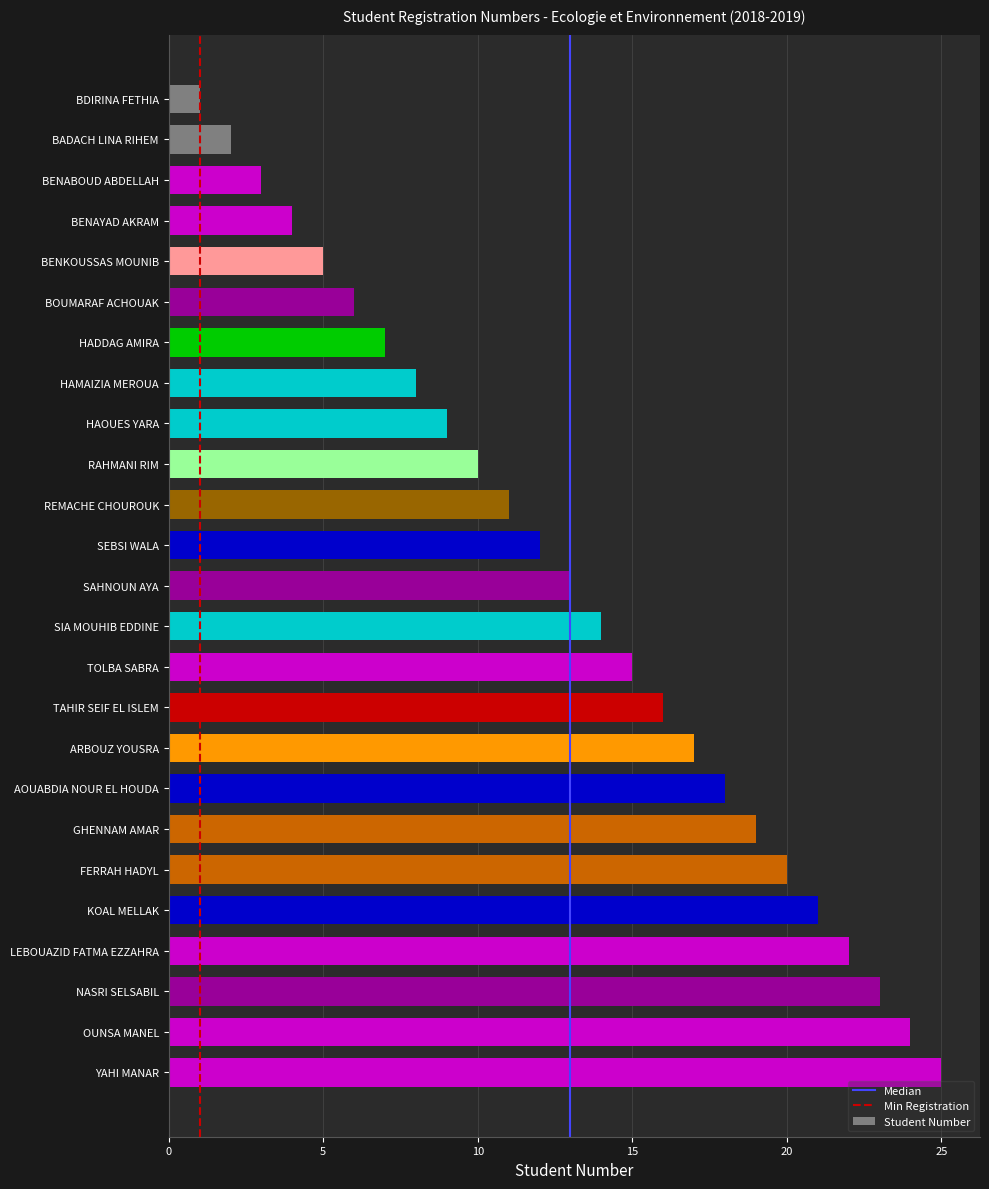

What is the smallest value displayed?

1